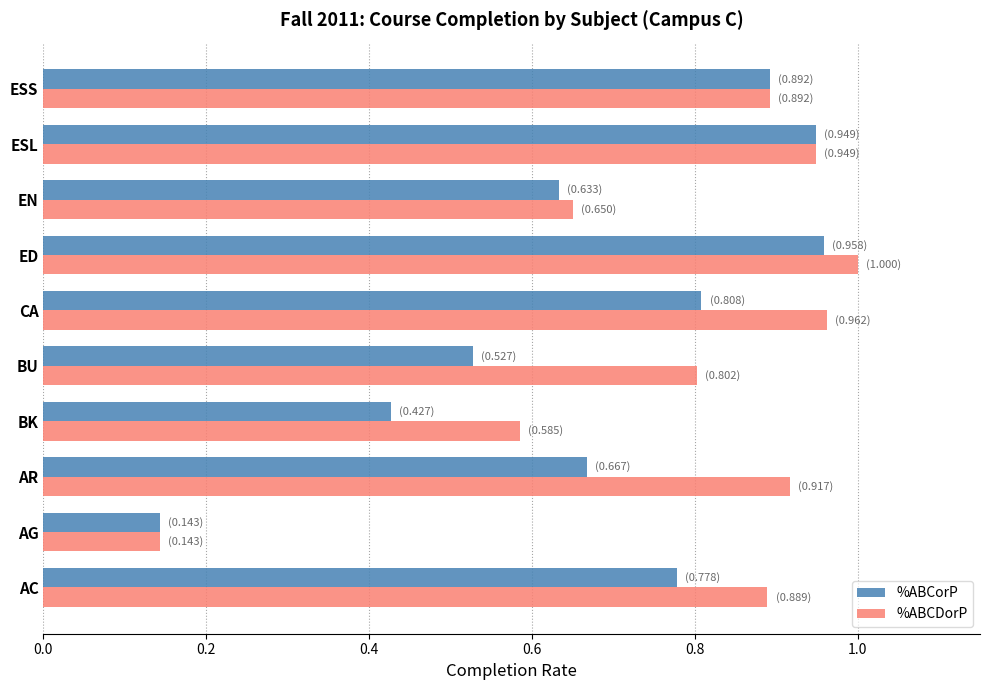

What is the sum of all %ABCDorP values?

7.8